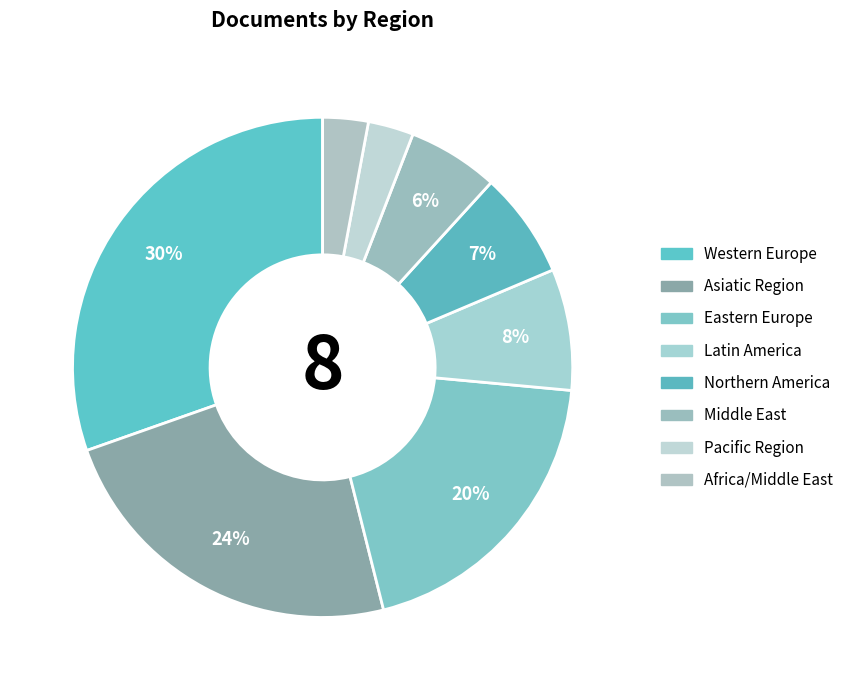

Count the number of slices in the pie.

8